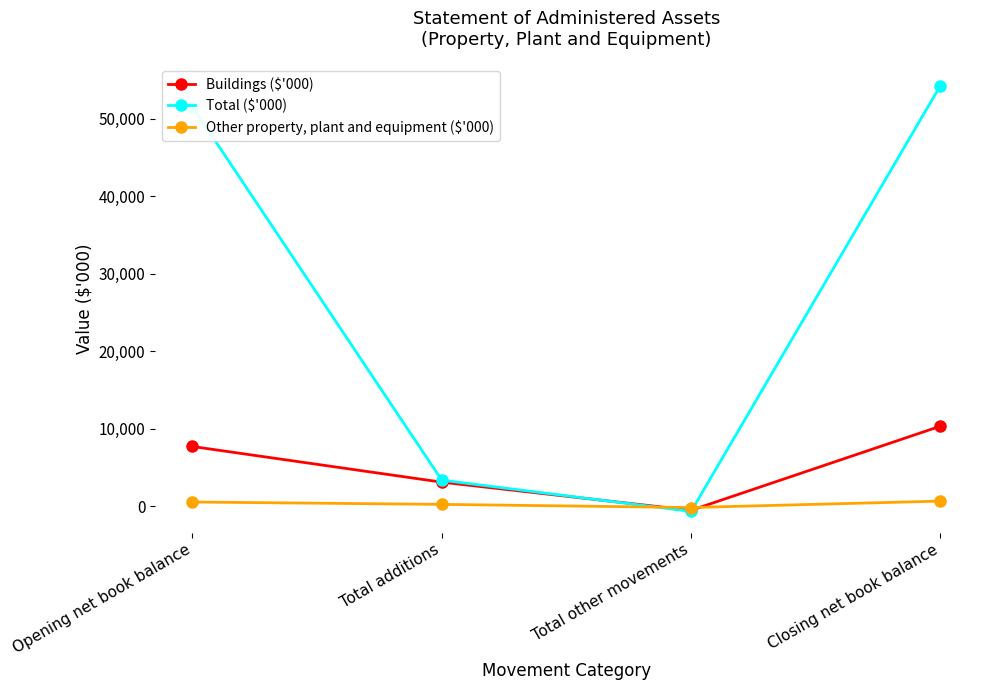

List the labels in order of Total ($'000) value, largest first.

Closing net book balance, Opening net book balance, Total additions, Total other movements